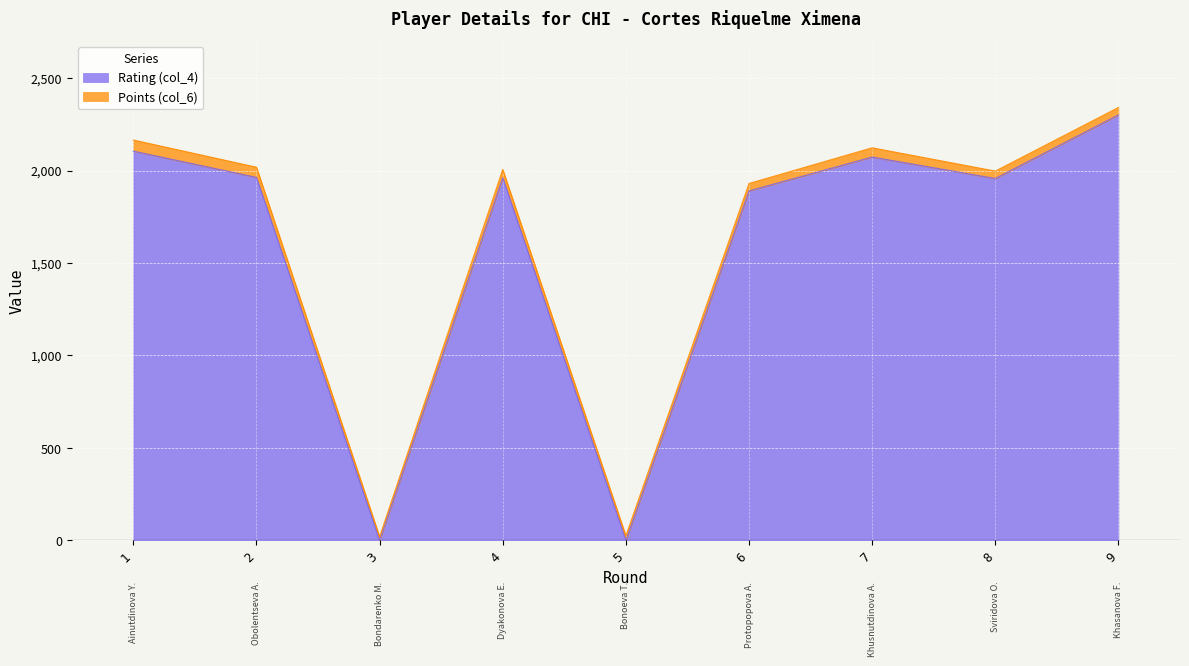

Reading left to right, extract all data points from this chart.

1=2105	2=1963	3=0	4=1961	5=0	6=1890	7=2073	8=1957	9=2301